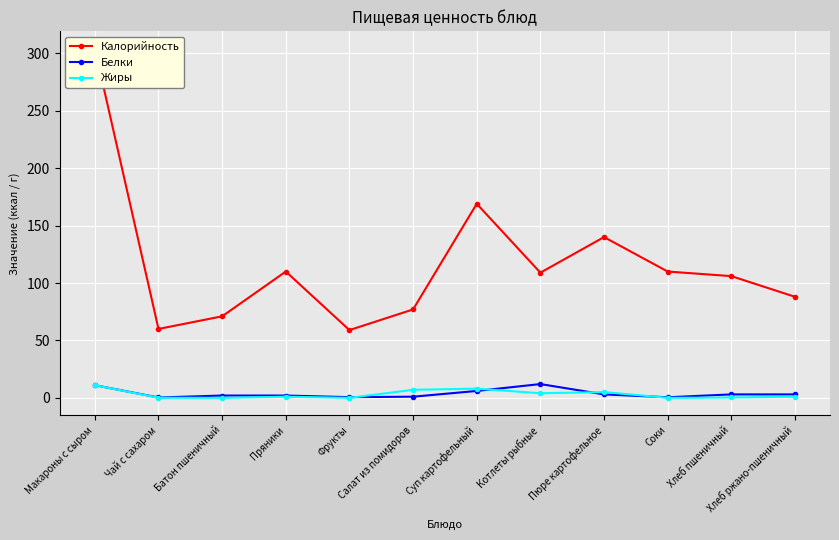

True or false: Жиры and Калорийность cross at least once.

False